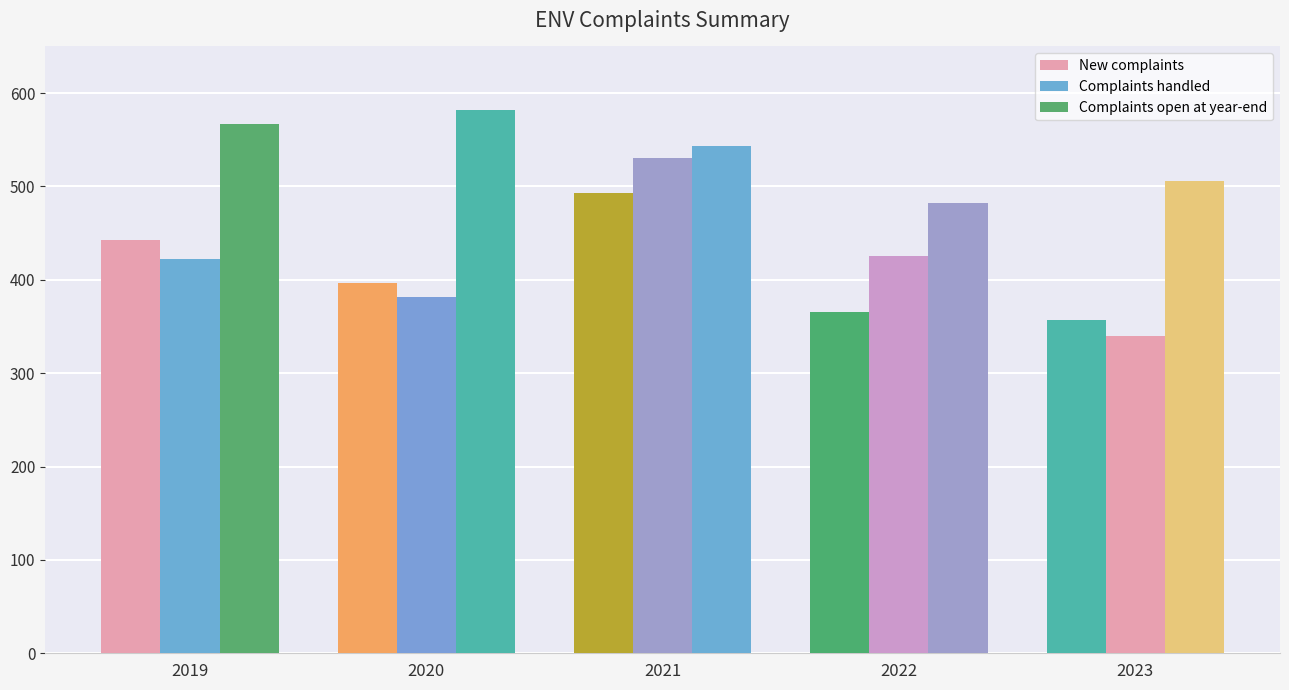

At how many categories does at least one series exceed 573?

1